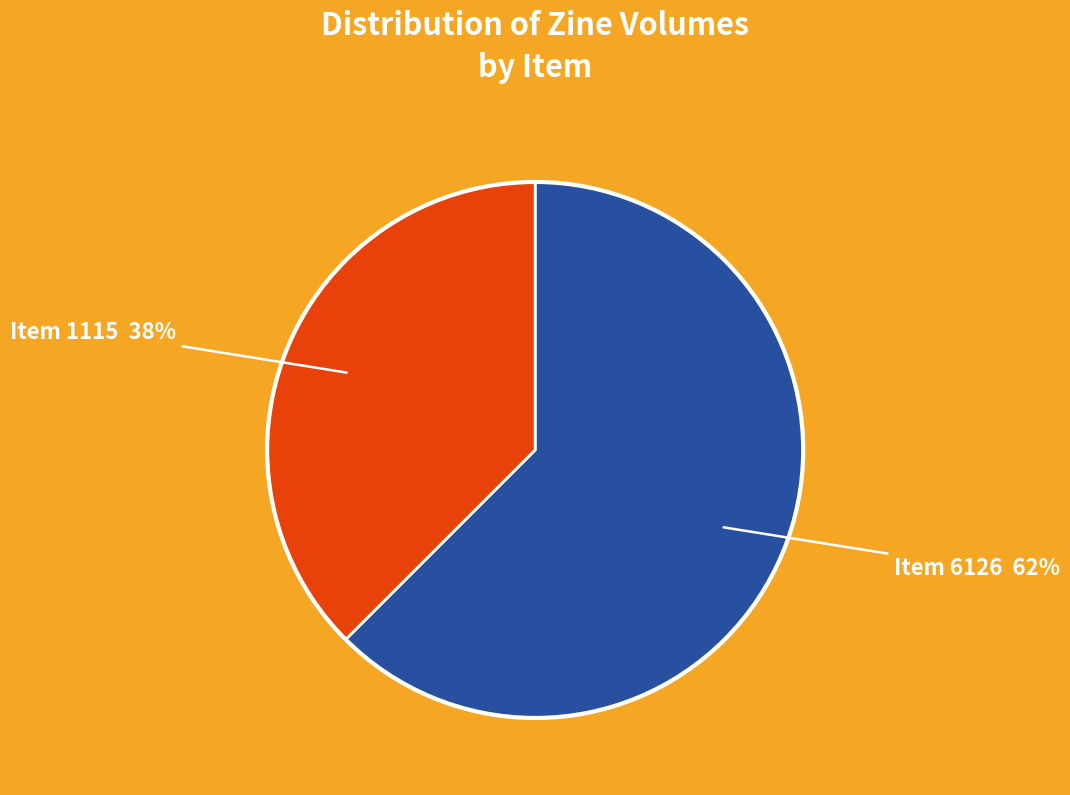

To the nearest percent, what is the average slice percentage?

50%